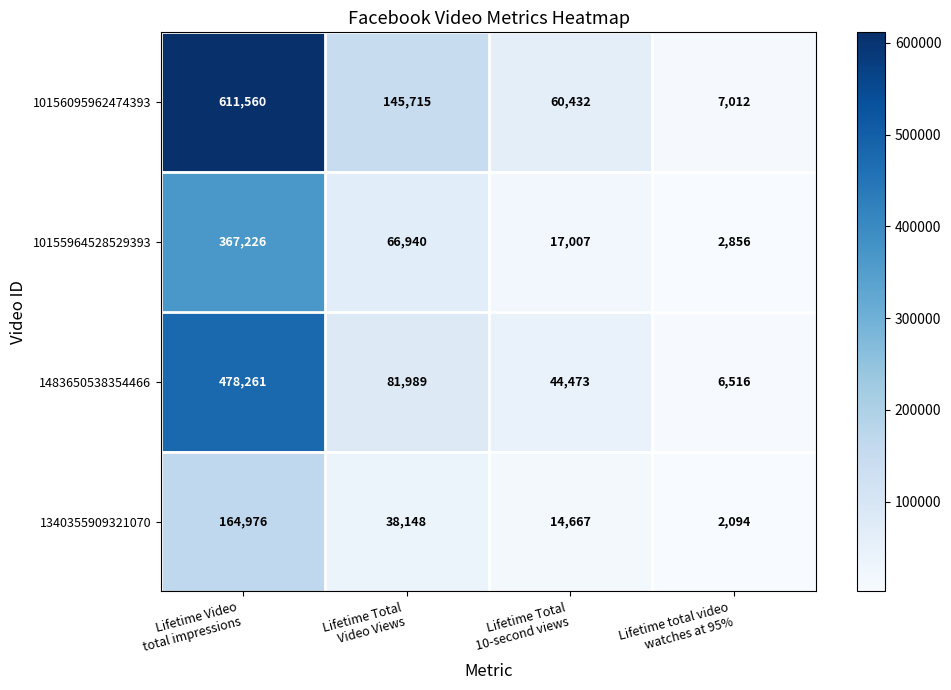

Reading right to left, transcribe all the data shown in this chart.

10156095962474393: 7012	60432	145715	611560
10155964528529393: 2856	17007	66940	367226
1483650538354466: 6516	44473	81989	478261
1340355909321070: 2094	14667	38148	164976